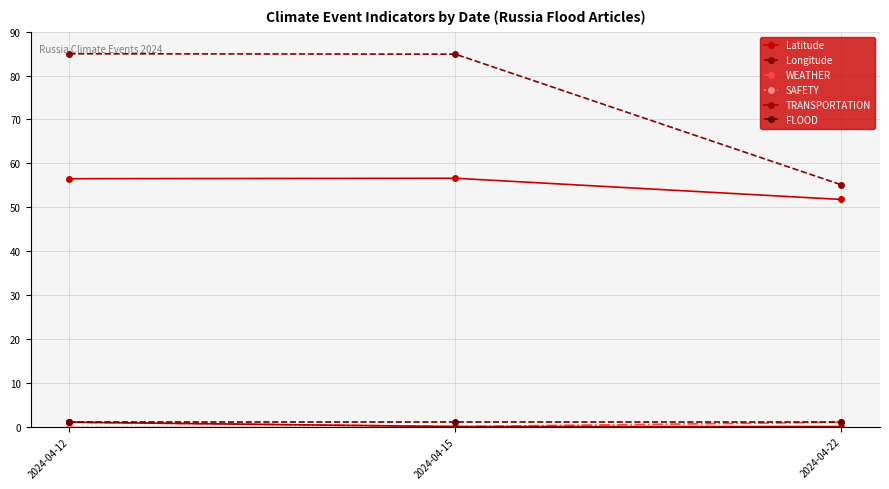

Which series changed the most between 2024-04-15 and 2024-04-22?

Longitude